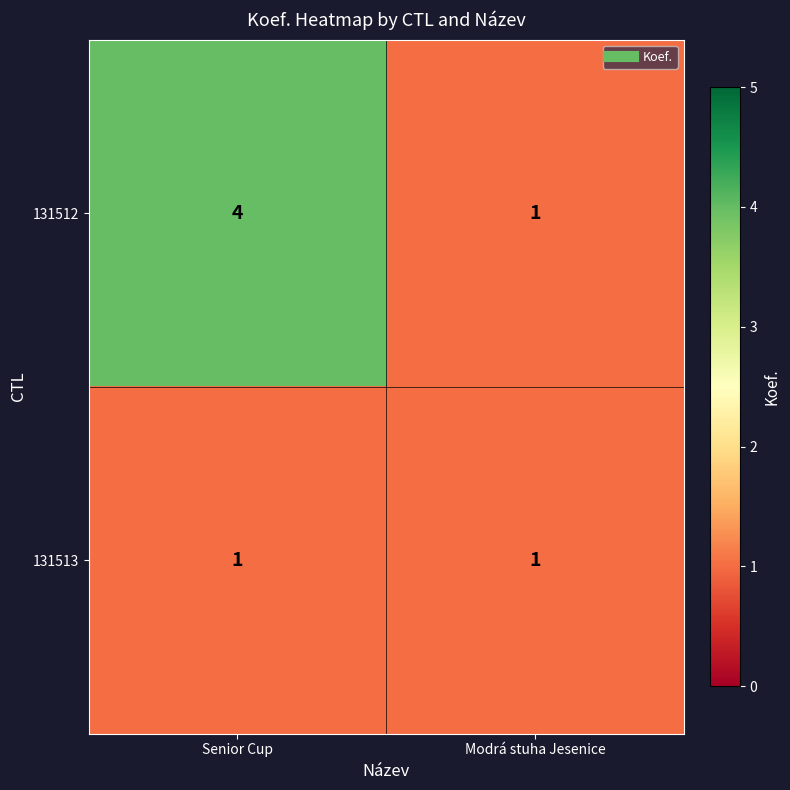

Reading right to left, transcribe all the data shown in this chart.

131512: Modrá stuha Jesenice=1	Senior Cup=4
131513: Modrá stuha Jesenice=1	Senior Cup=1